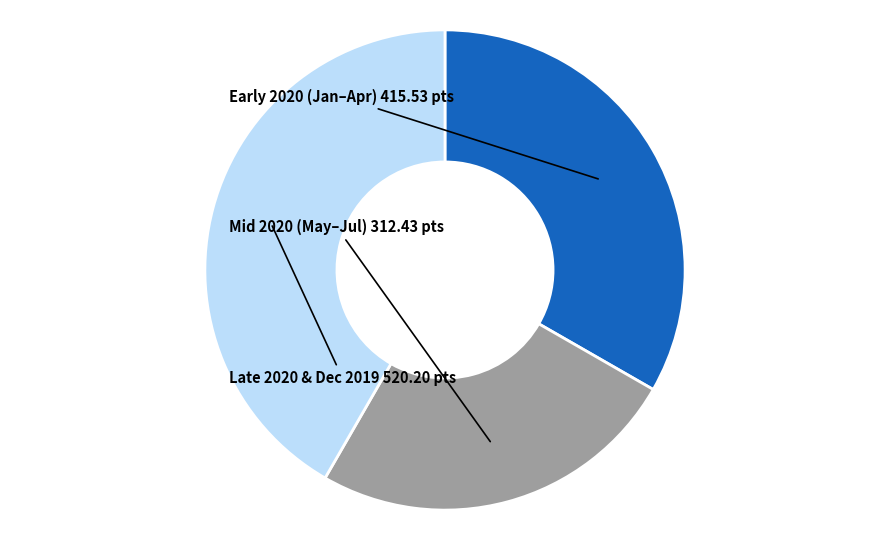

Does any single category account for the majority?

No